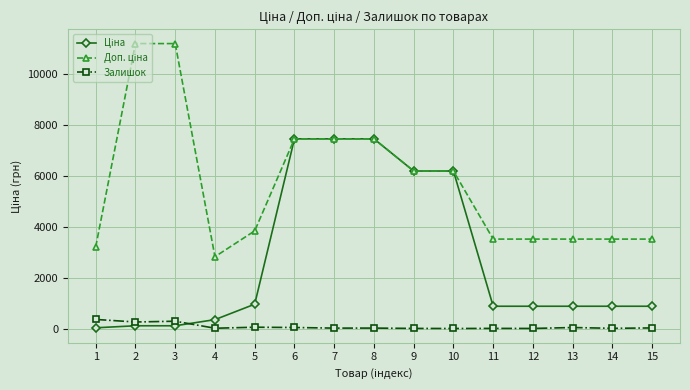

What is the maximum value shown in the chart?

11182.0